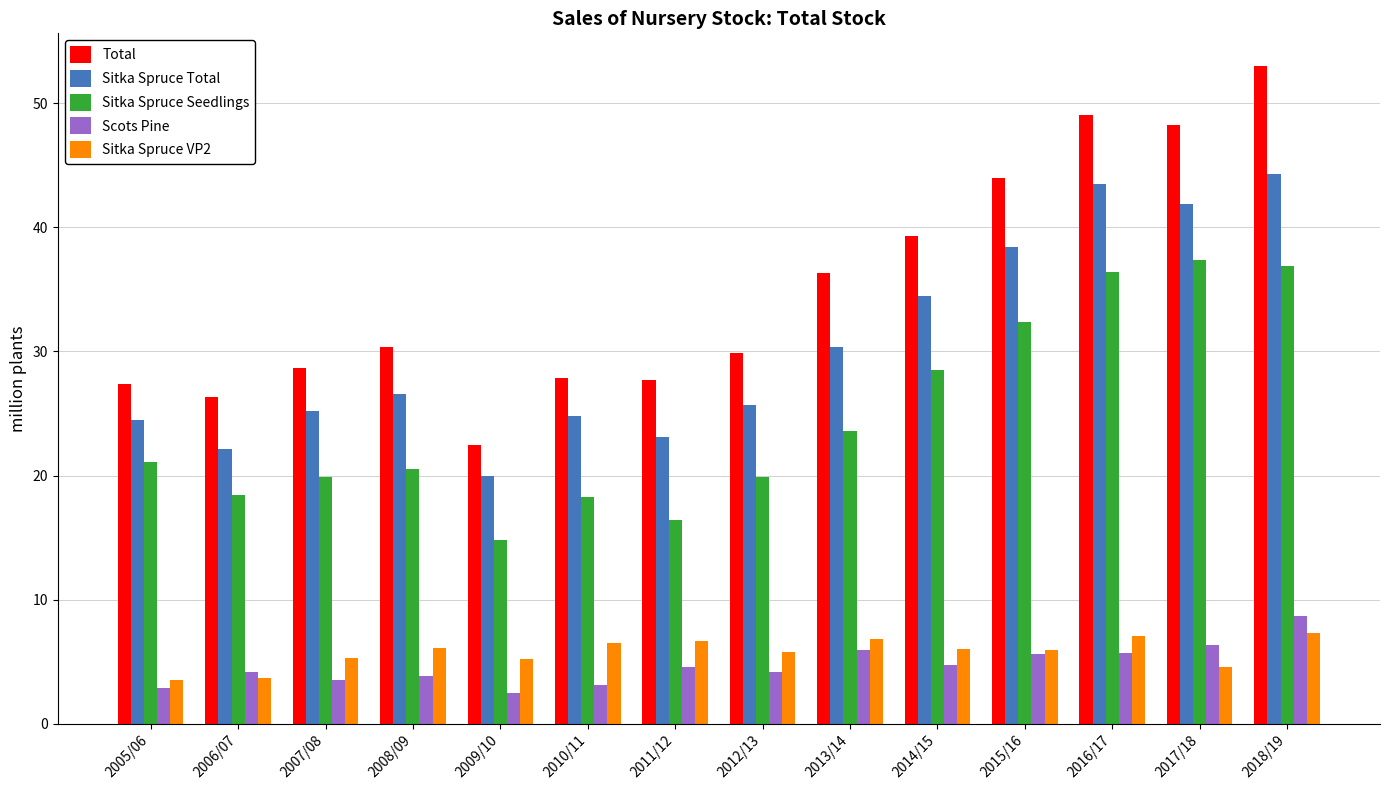

What is the sum of the Scots Pine values at 2013/14 and 2017/18?

12.2